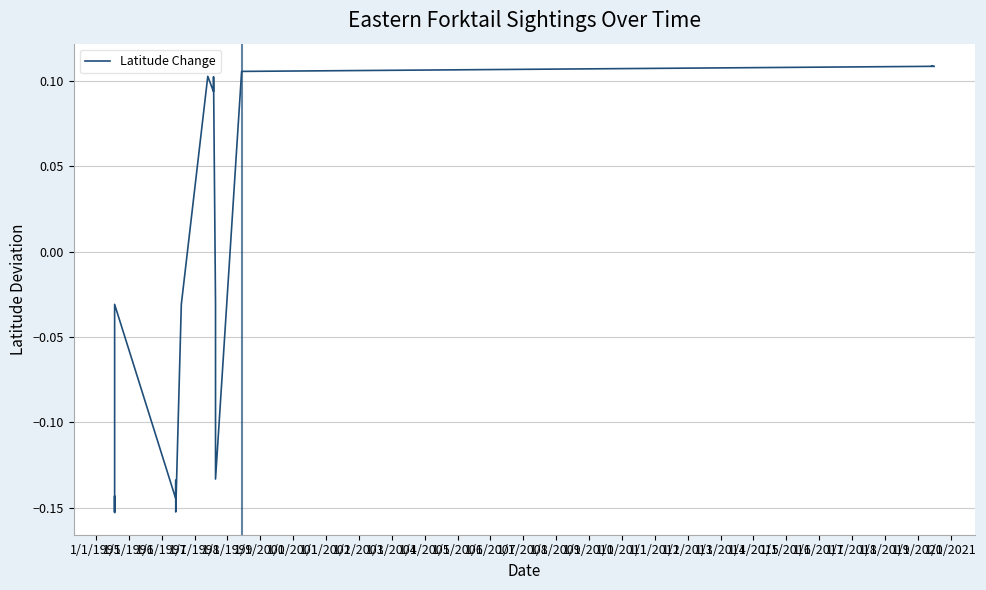

Where is the first local minimum?

1/1/1996